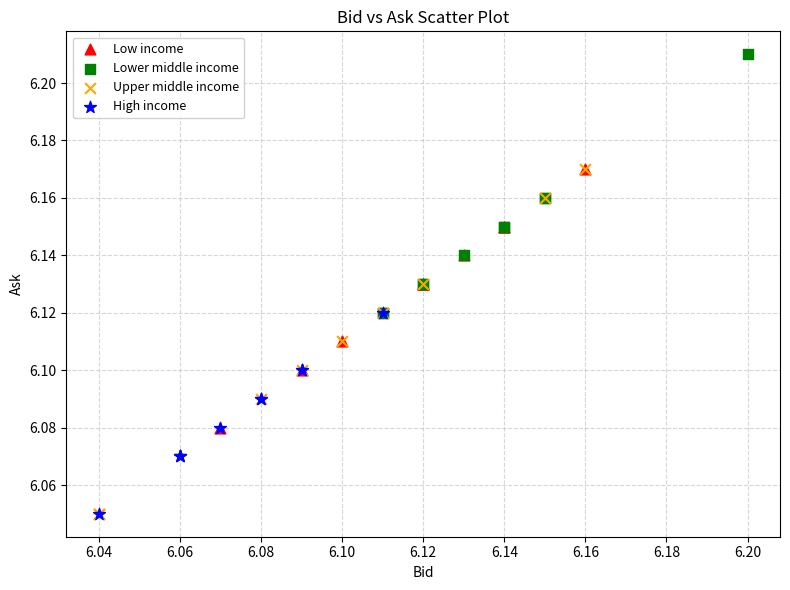

Which series reaches the maximum Y coordinate?

Lower middle income